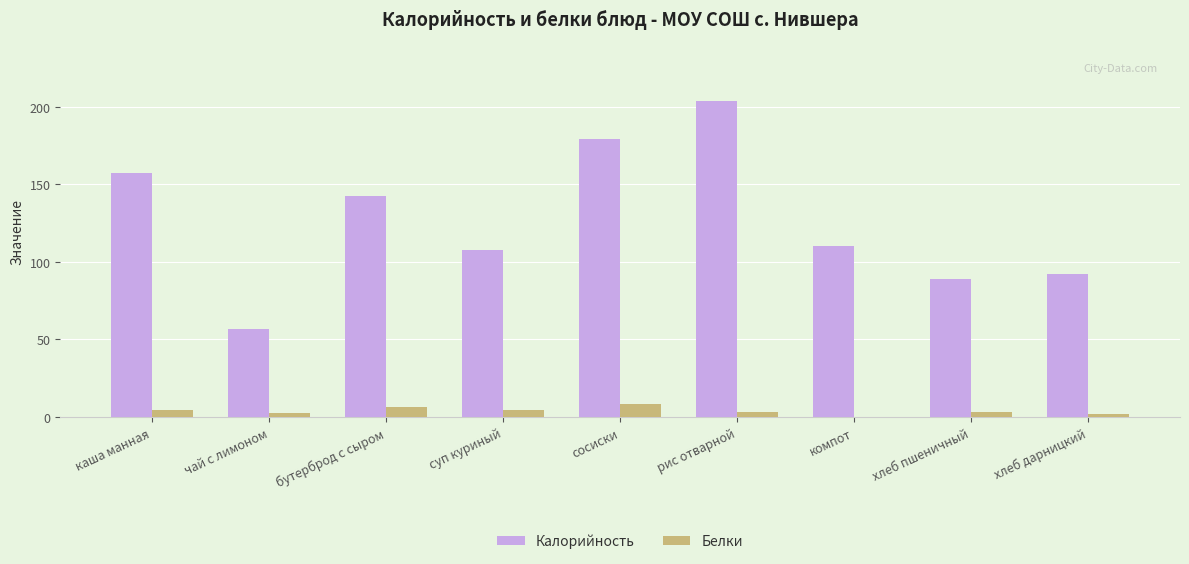

What is the sum of the Калорийность values at суп куриный and рис отварной?

311.4